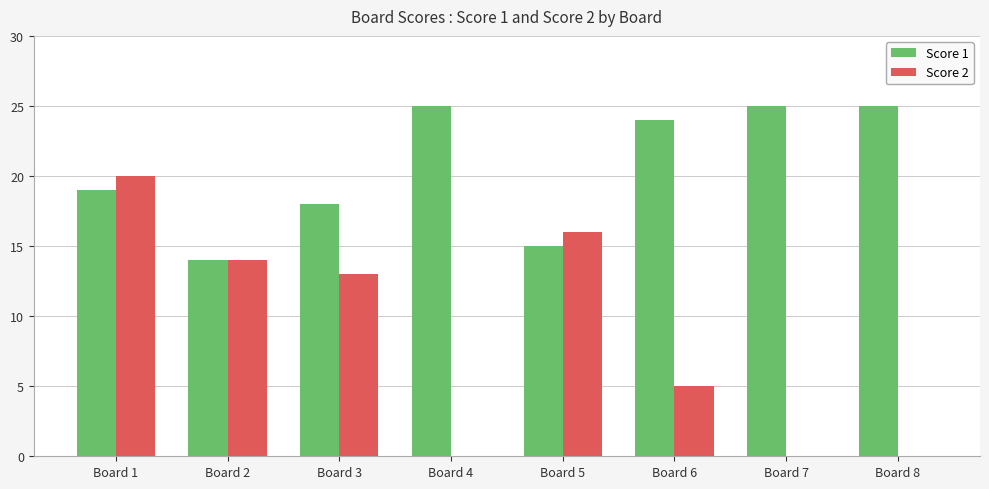

The Score 2 series shows 0 at Board 4. True or false?

True